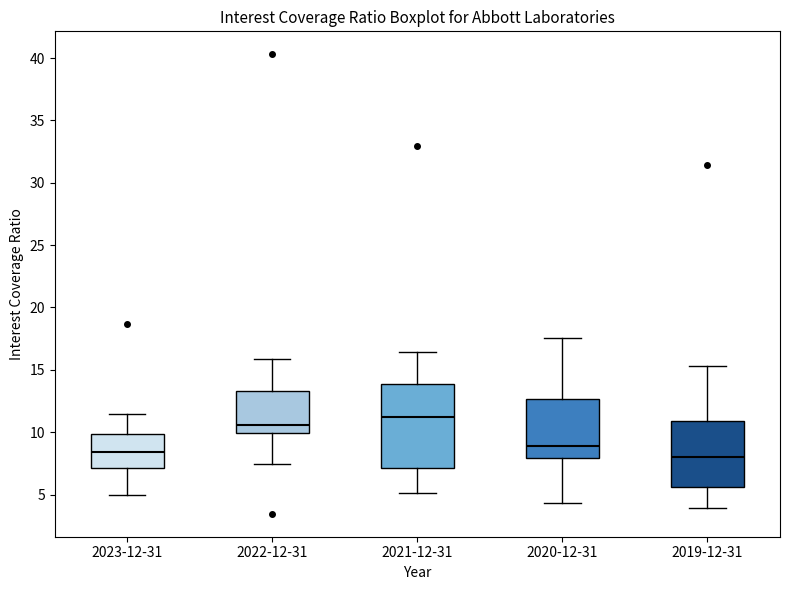

Reading left to right, read every box against the y-axis: the position of its median line, the range the box covers, and the ends of its whiskers. The values are not printed on the chart, so give them approximately, as read against the axis.

2023-12-31: median 8.5, box 7.0 to 10.0, whiskers 5.0 to 11.5
2022-12-31: median 10.5, box 10.0 to 13.5, whiskers 7.5 to 16.0
2021-12-31: median 11.0, box 7.0 to 14.0, whiskers 5.0 to 16.5
2020-12-31: median 9.0, box 8.0 to 12.5, whiskers 4.5 to 17.5
2019-12-31: median 8.0, box 5.5 to 11.0, whiskers 4.0 to 15.5